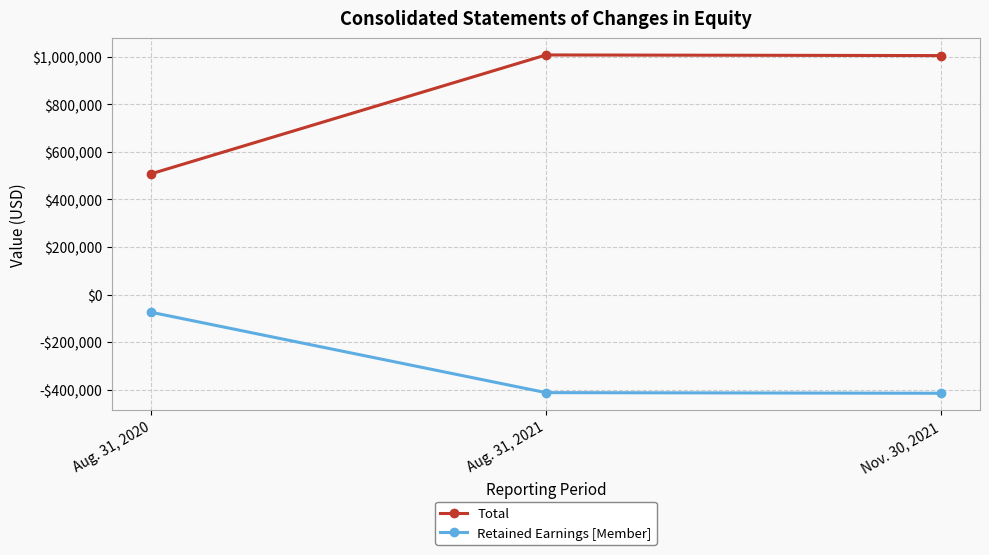

At which label is Total closest to 758287?

Nov. 30, 2021